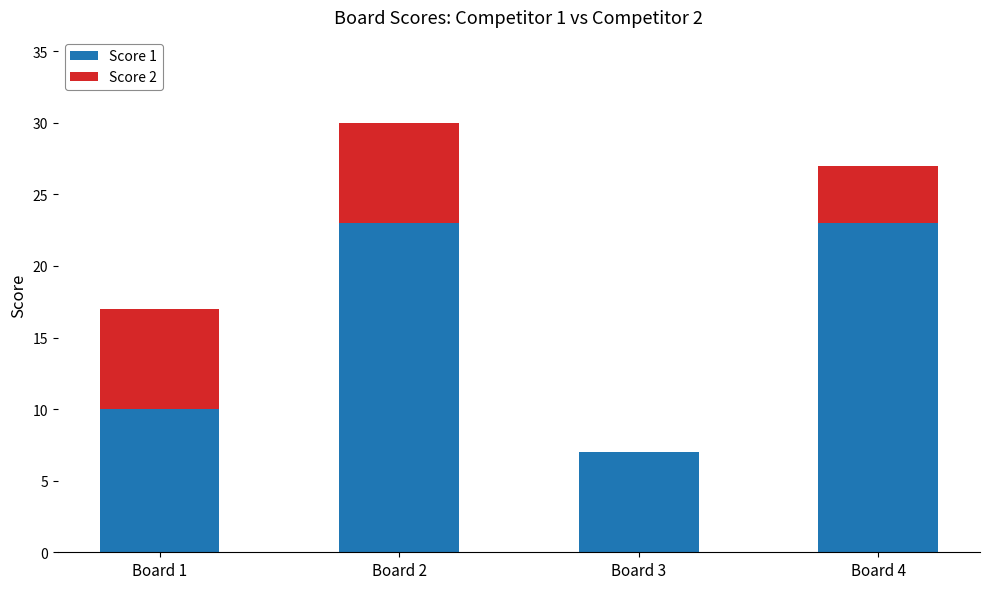

What is the sum of the Score 1 values at Board 2 and Board 1?

33